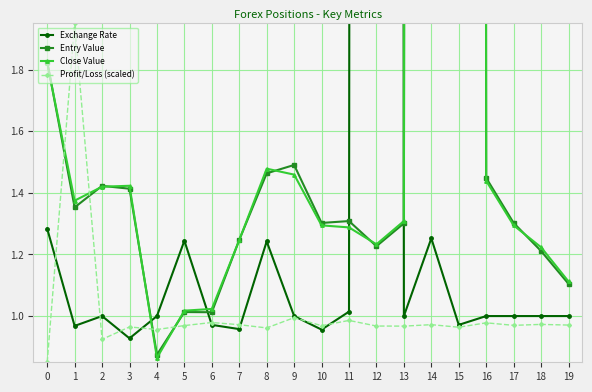

Is the value of Exchange Rate at 13 greater than the value of Entry Value at 2?

No